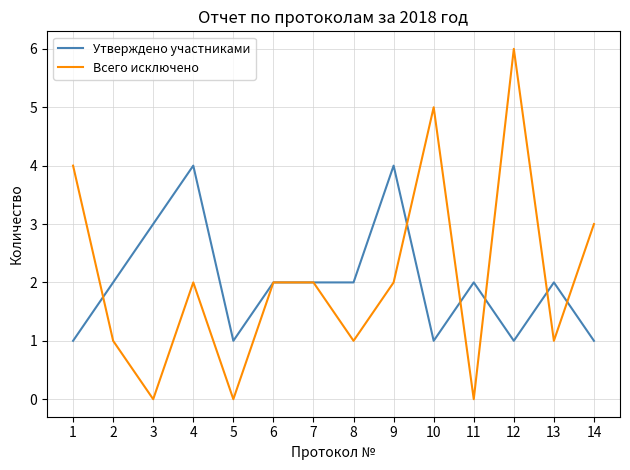

What is the spread (max minus min) of values at 12?

5